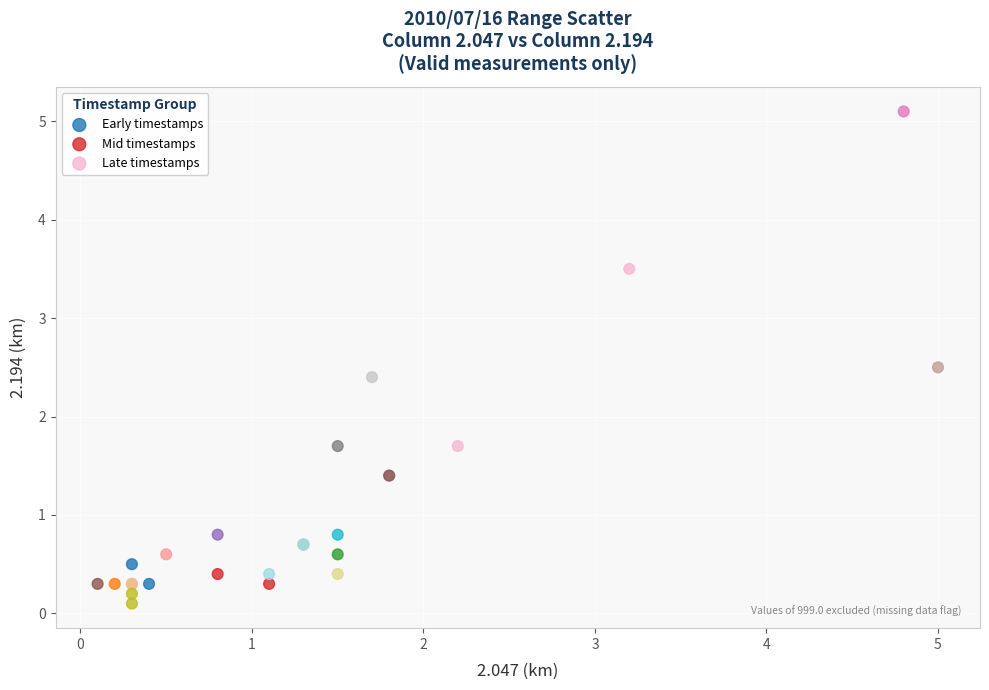

Which series has the largest Y range (max minus min)?

Mid timestamps